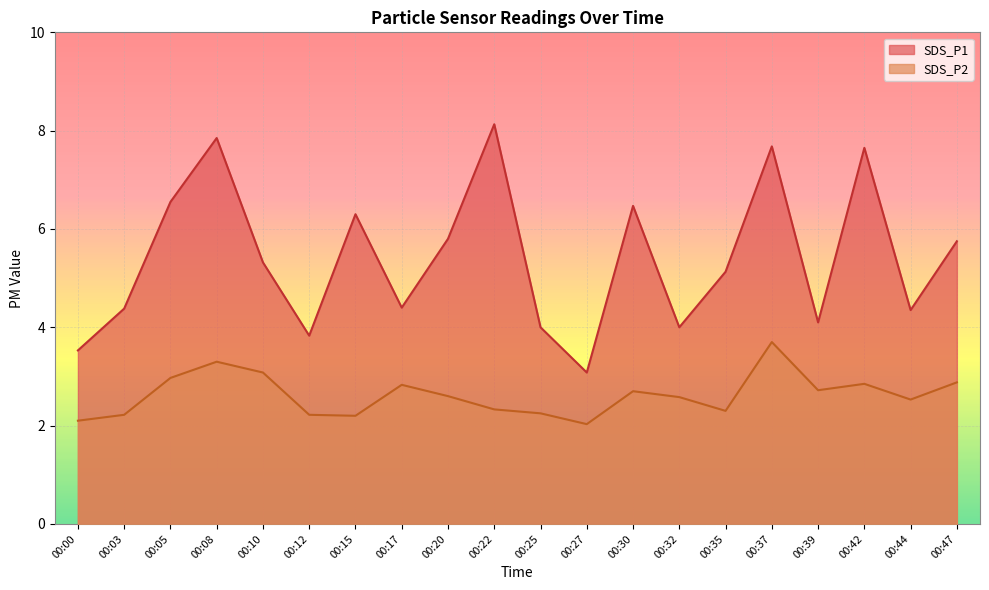

At which category is the sum across all series the highest?

00:37